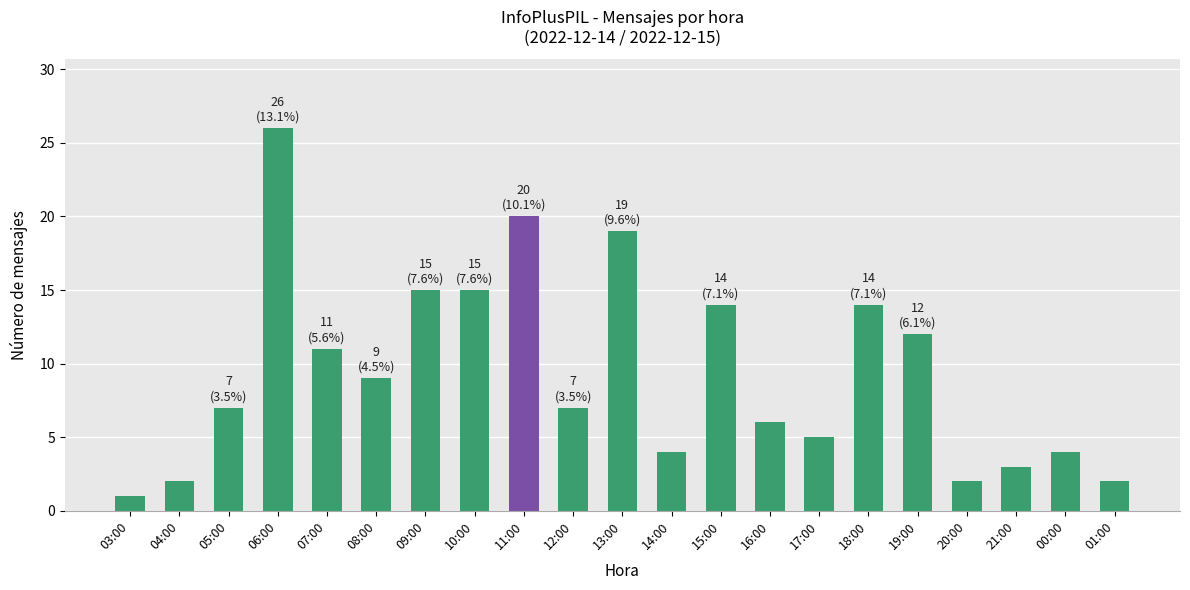

How many data points does each series have?

21